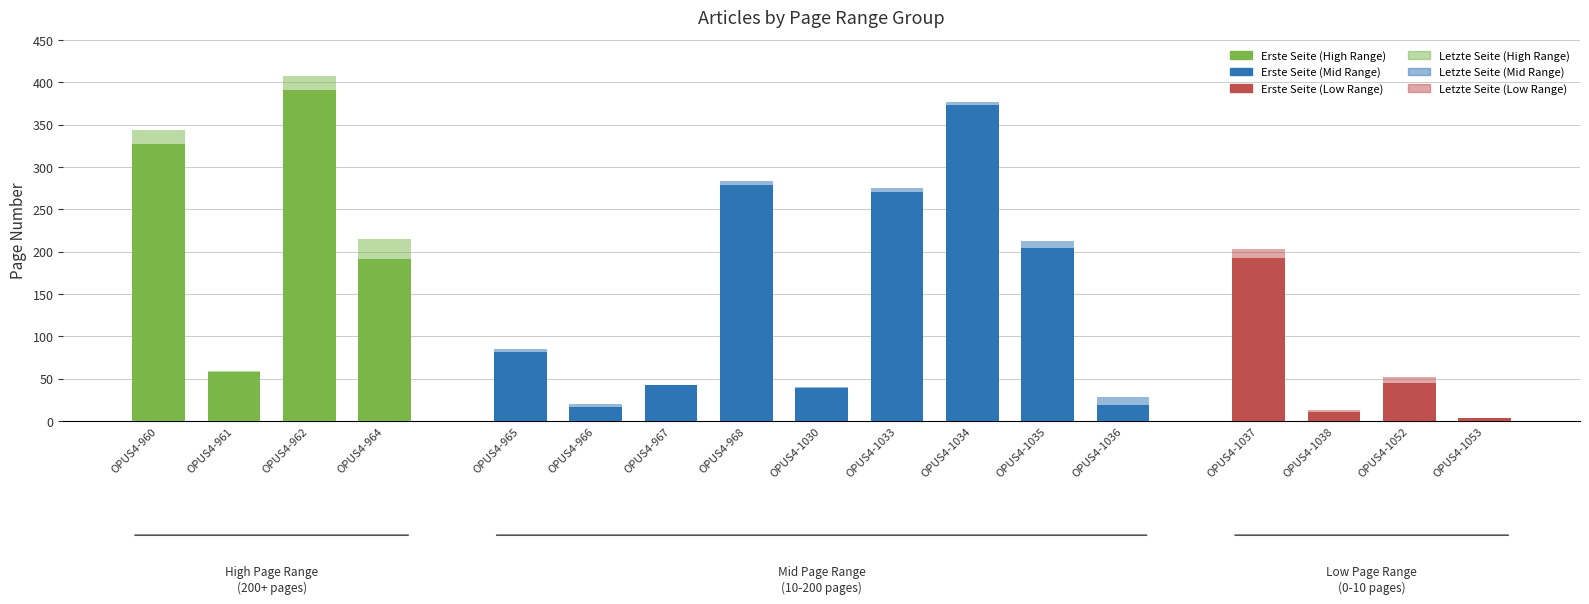

What is the minimum value shown in the chart?

3